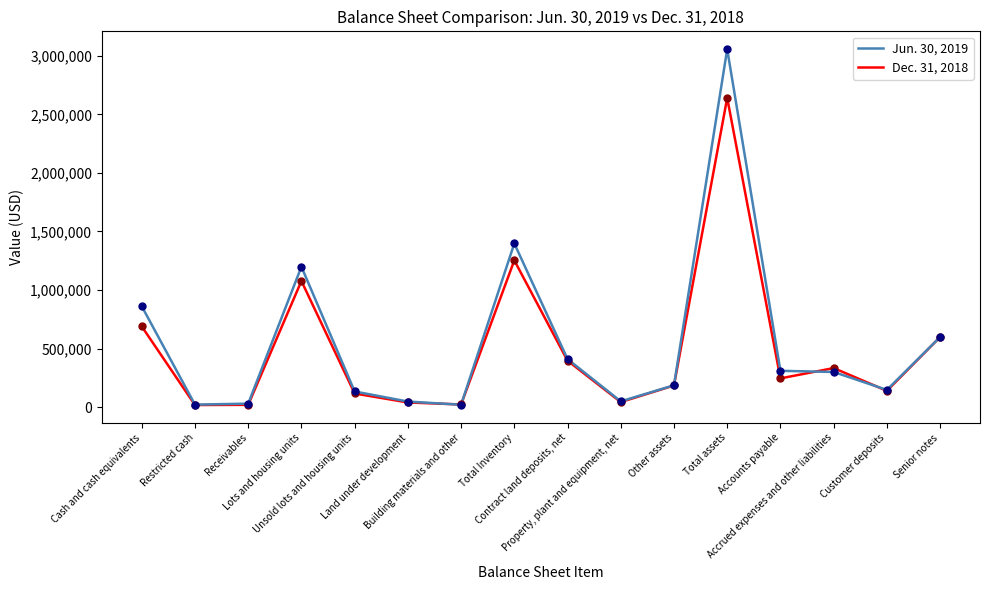

What is the total value across all series at Land under development?

85582